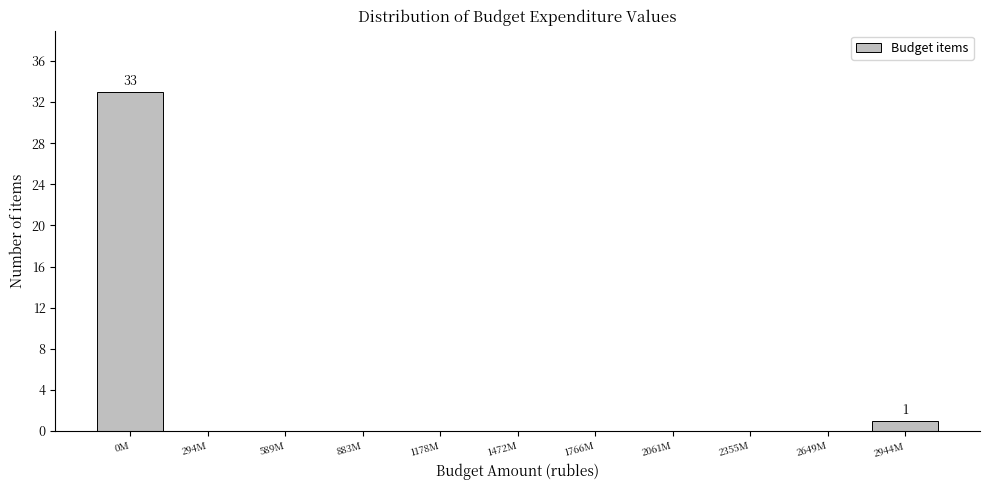

Reading left to right, extract all data points from this chart.

0M=33	294M=0	589M=0	883M=0	1178M=0	1472M=0	1766M=0	2061M=0	2355M=0	2649M=0	2944M=1